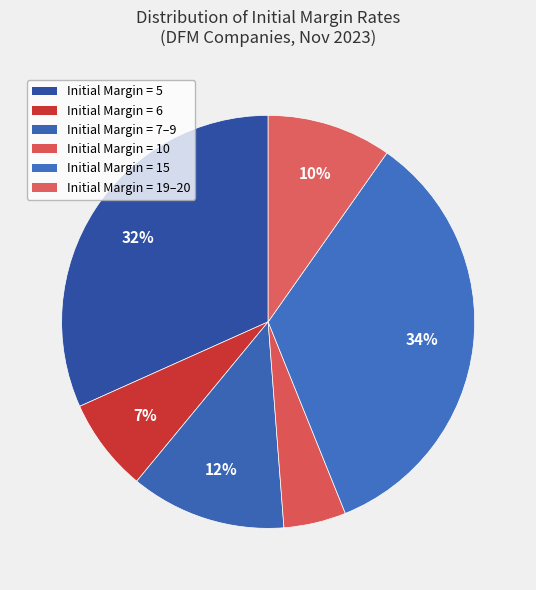

How many segments does this pie chart have?

6